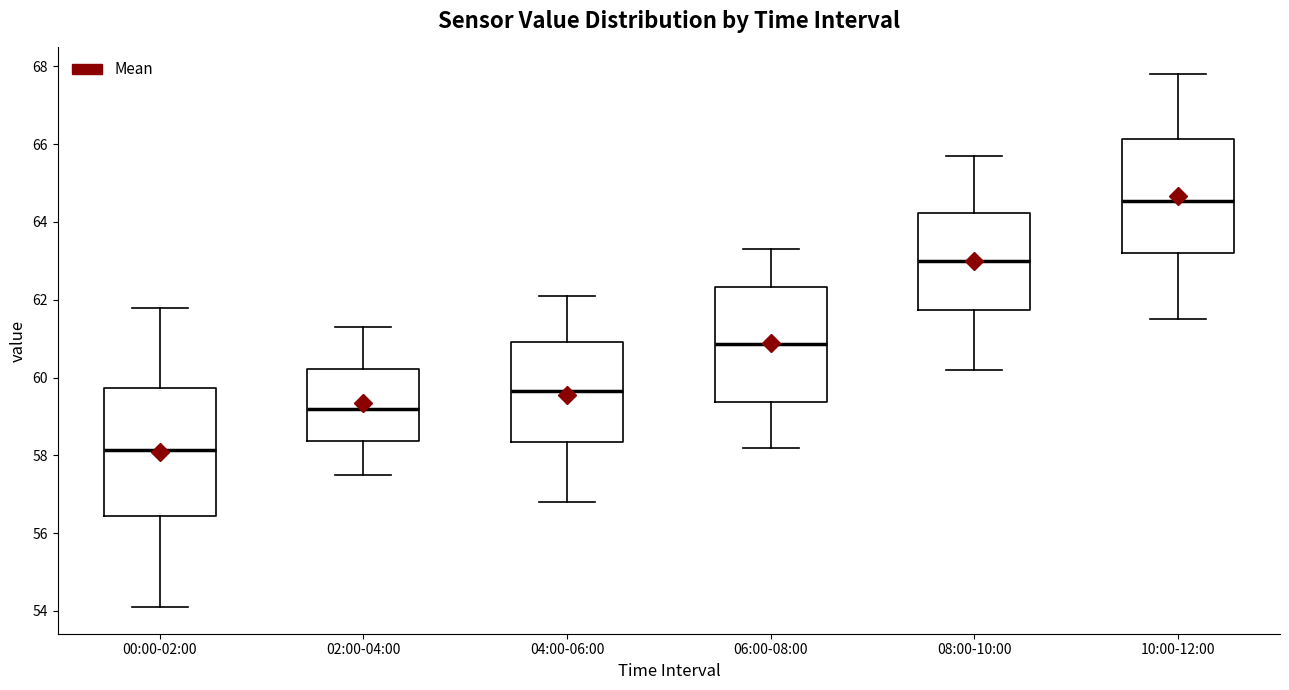

Which box has the highest median line?

10:00-12:00